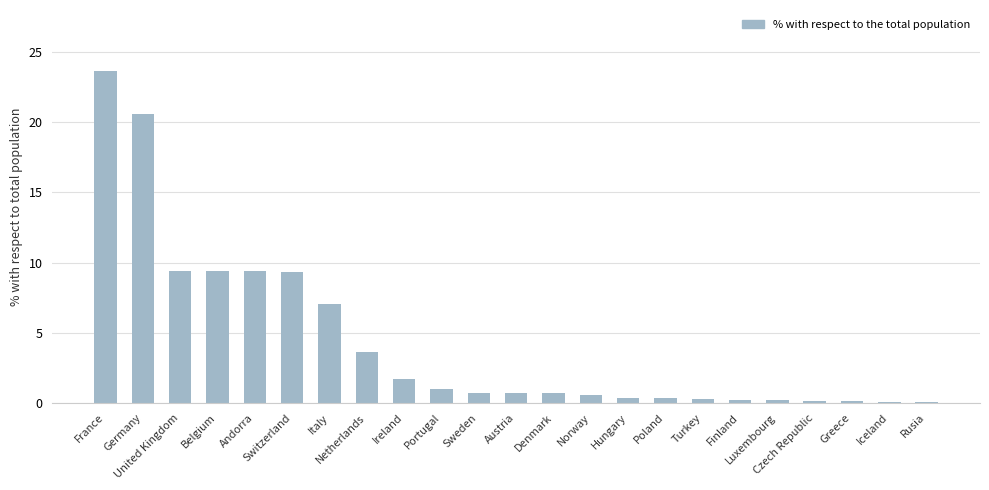

What is the difference between the maximum and second lowest values?

23.5